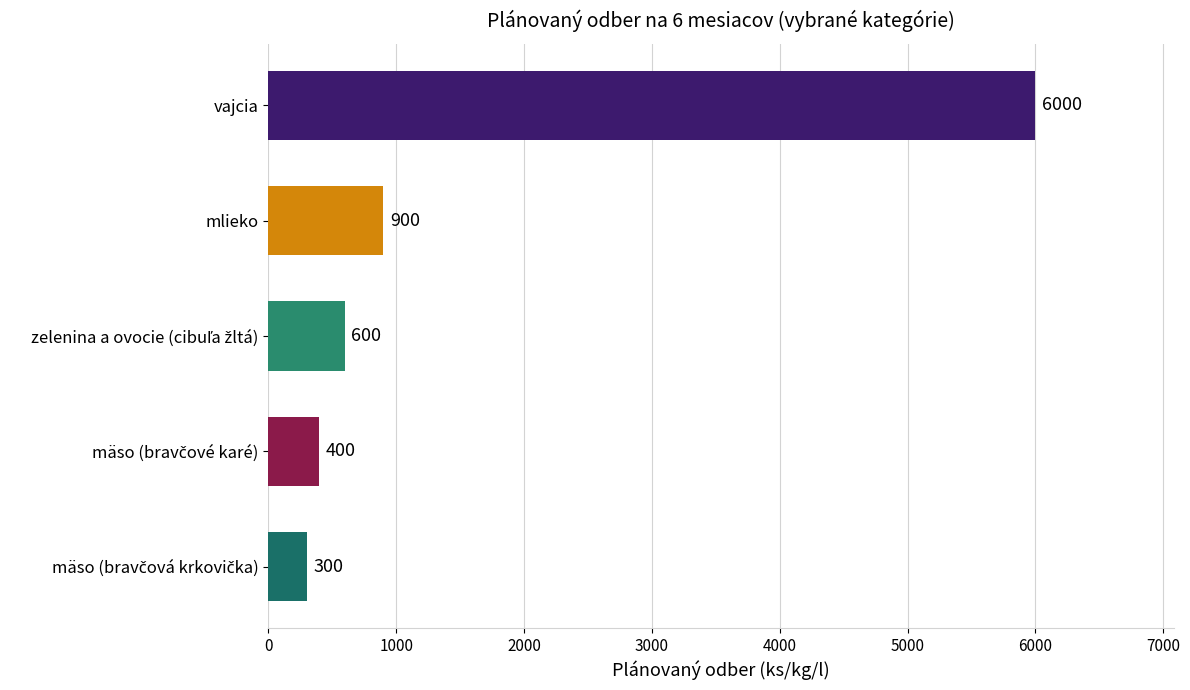

What is the sum of all values?

8200